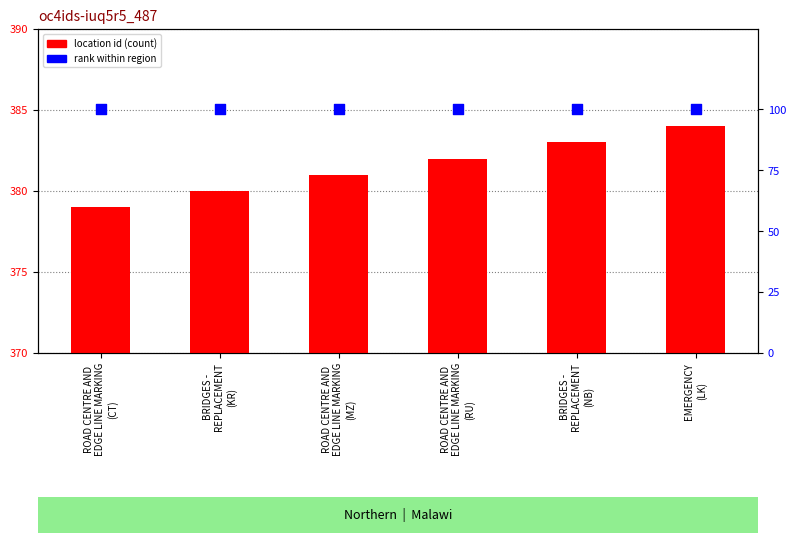

At how many categories does at least one series exceed 295?

6